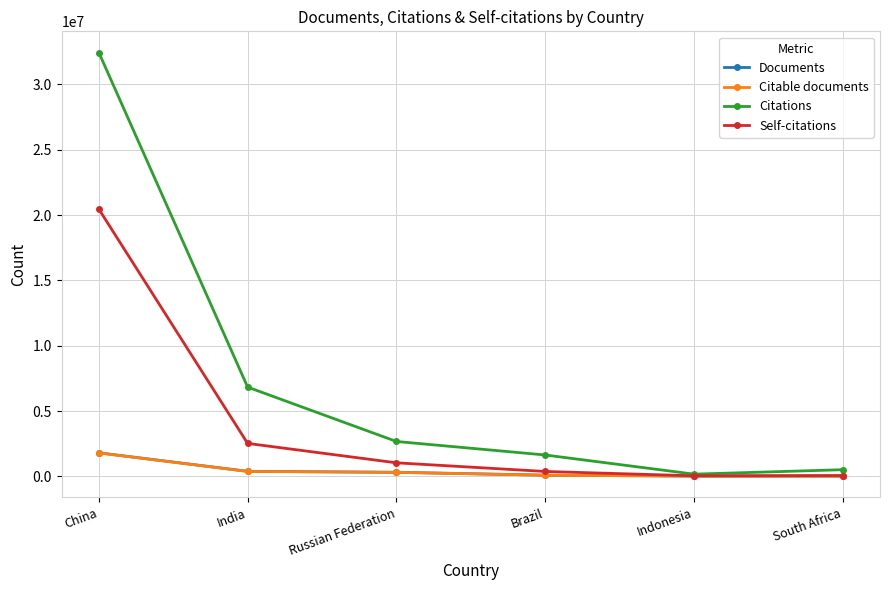

Where is Self-citations nearest to the value 10253266?

India